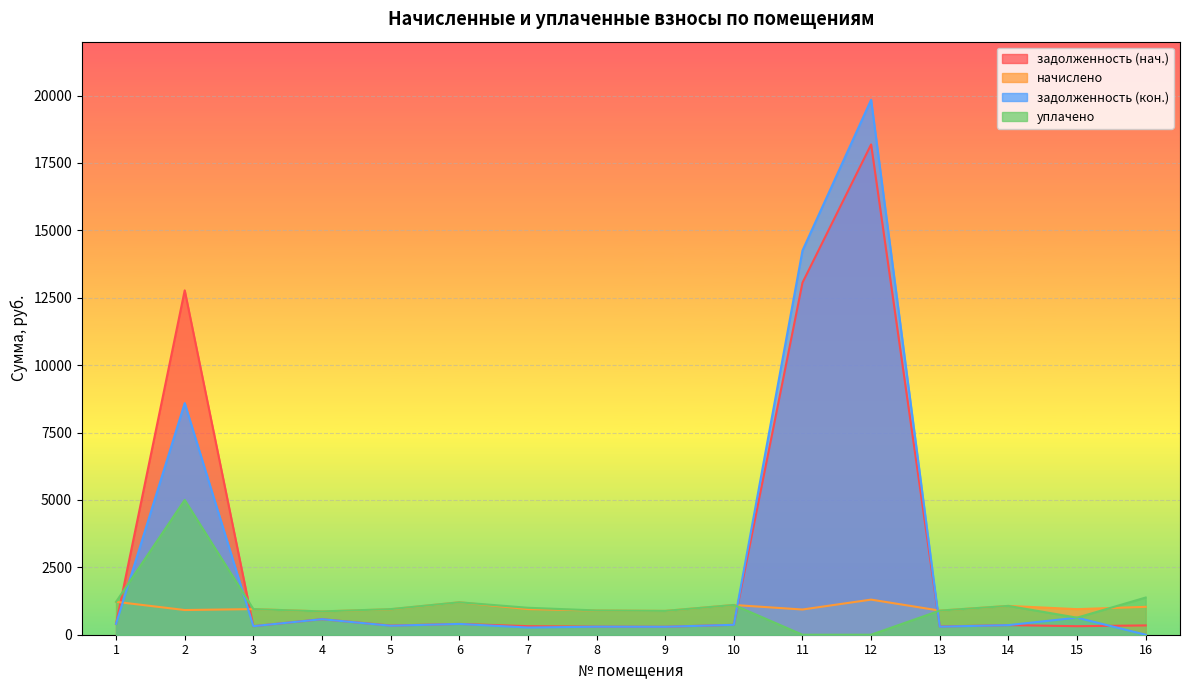

Reading right to left, transcribe all the data shown in this chart.

задолженность (нач.): 16=344.9	15=316.1	14=356.4	13=304.4	12=18187.3	11=13059.9	10=367.9	9=294.5	8=299.5	7=316.8	6=401.0	5=339.7	4=576.0	3=316.8	2=12775.5	1=406.8
начислено: 16=1034.6	15=948.2	14=1069.2	13=894.2	12=1302.5	11=935.3	10=1103.8	9=883.4	8=898.6	7=950.4	6=1203.1	5=943.9	4=864.0	3=950.4	2=915.8	1=1220.4
задолженность (кон.): 16=0.0	15=632.2	14=356.4	13=298.1	12=19845.4	11=14250.5	10=367.9	9=294.5	8=298.1	7=267.2	6=401.0	5=333.6	4=576.2	3=317.2	2=8592.4	1=406.2
уплачено: 16=1379.5	15=632.2	14=1069.2	13=894.2	12=0.0	11=0.0	10=1103.8	9=883.4	8=900.0	7=1000.0	6=1203.1	5=950.0	4=864.0	3=950.0	2=5000.0	1=1221.0